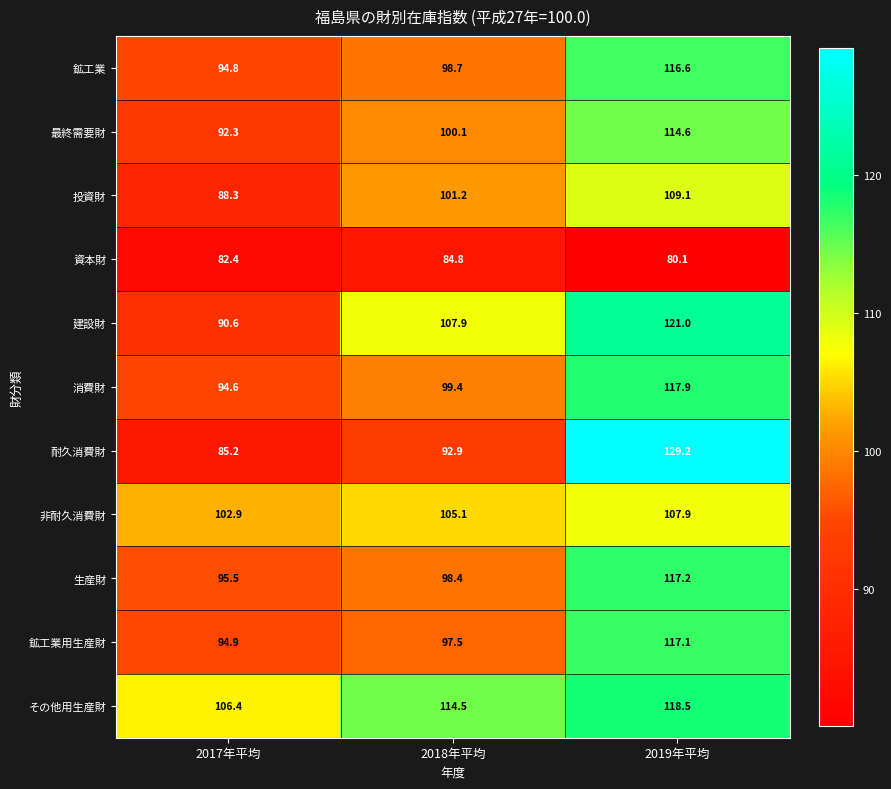

What is the average value of the 最終需要財 series?

102.3